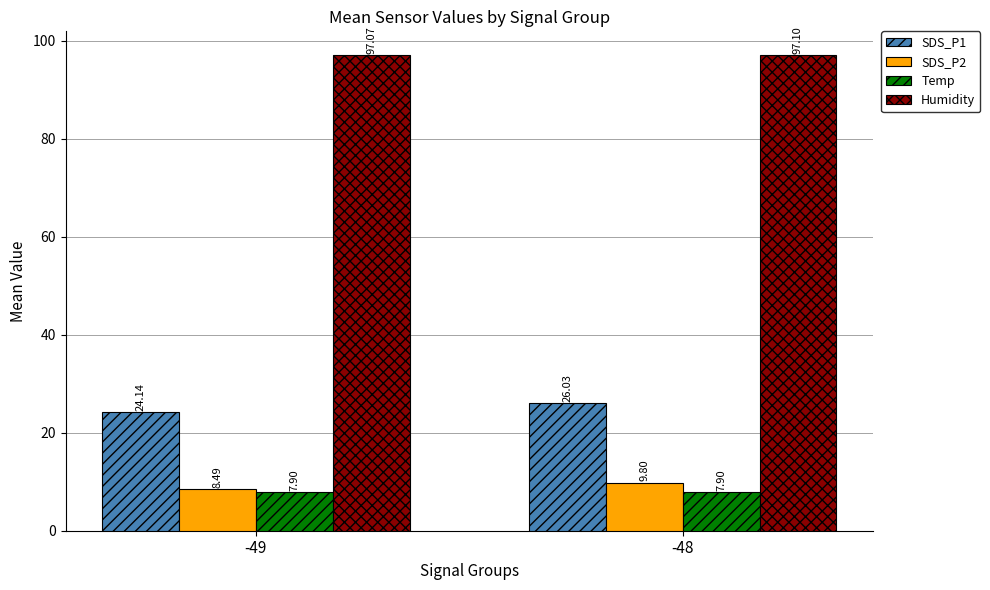

Are the bars horizontal?

No